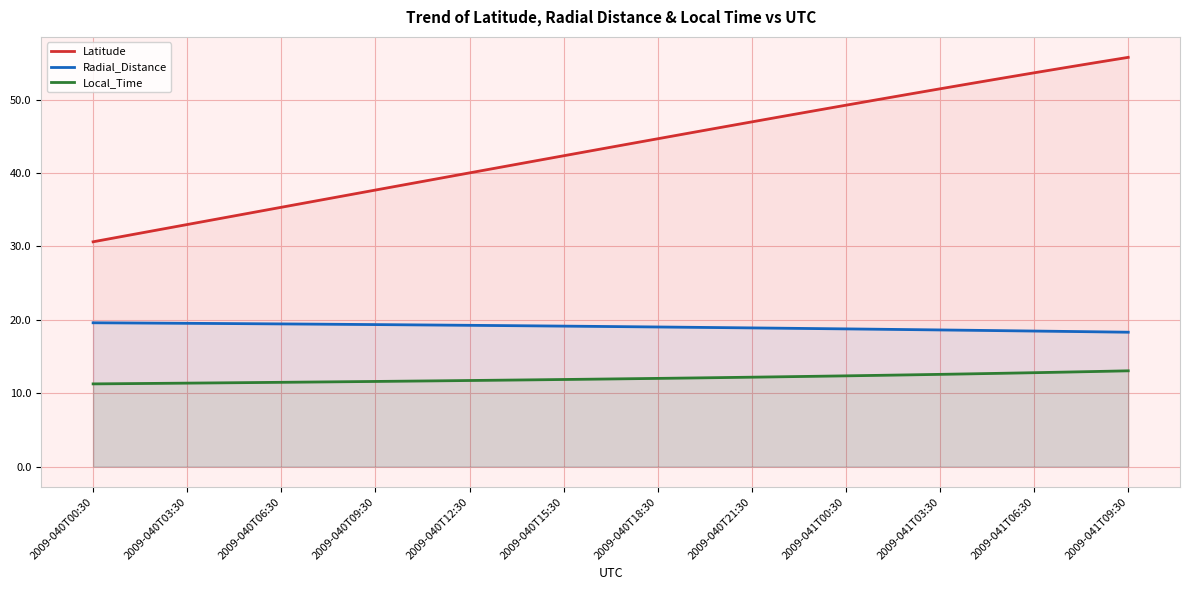

True or false: Local_Time and Latitude cross at least once.

False